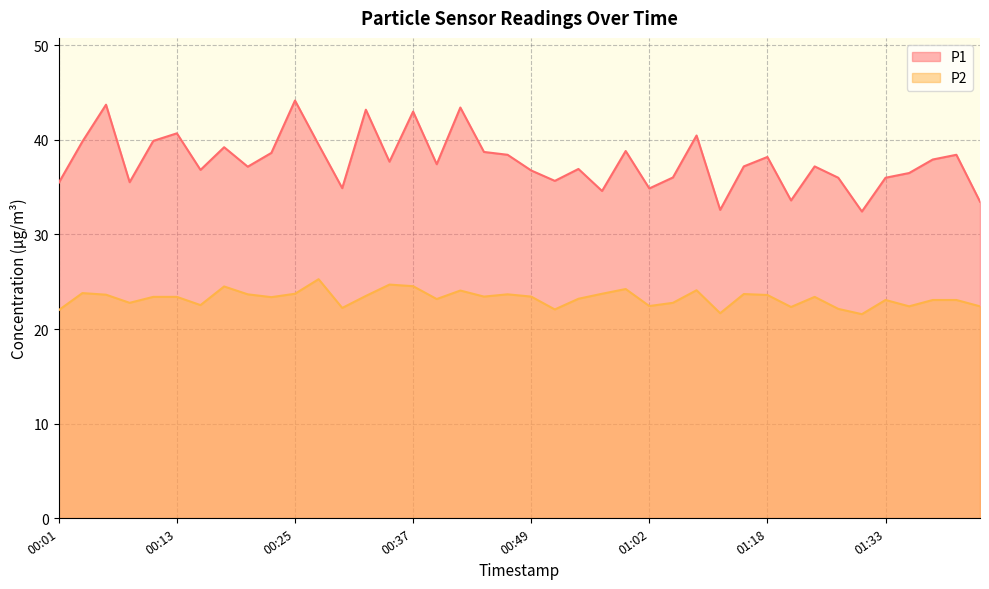

Is the value of P2 at 01:10 greater than the value of P1 at 00:13?

No